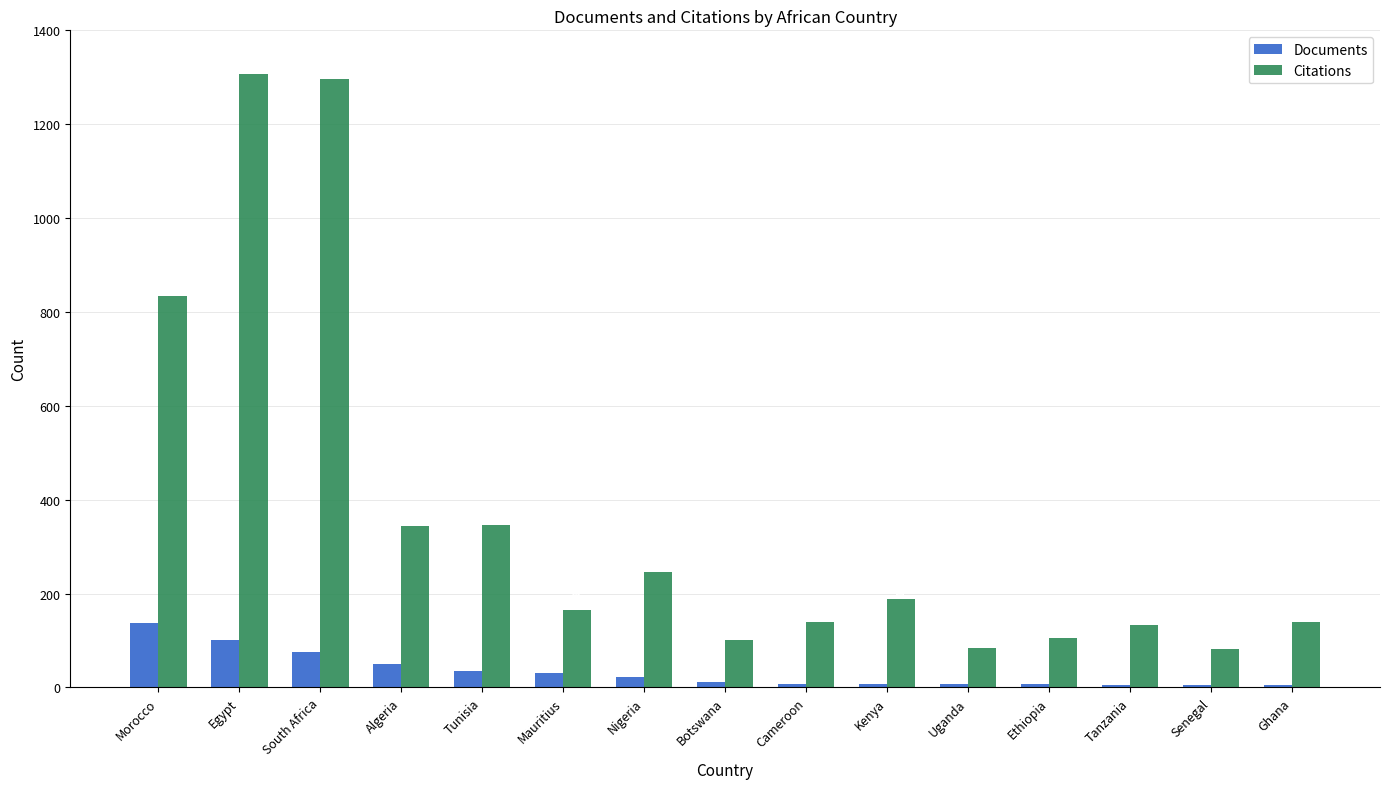

What is the greatest value displayed?

1308